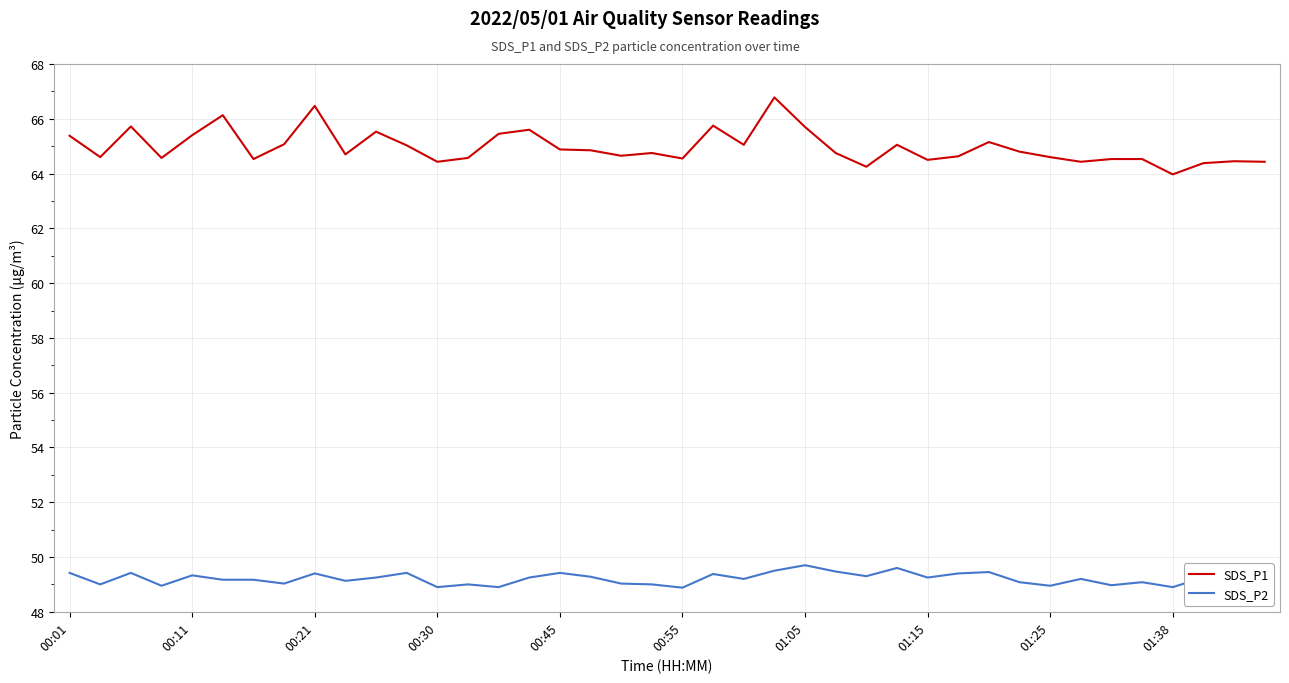

What is the lowest value of the SDS_P1 series?

64.0